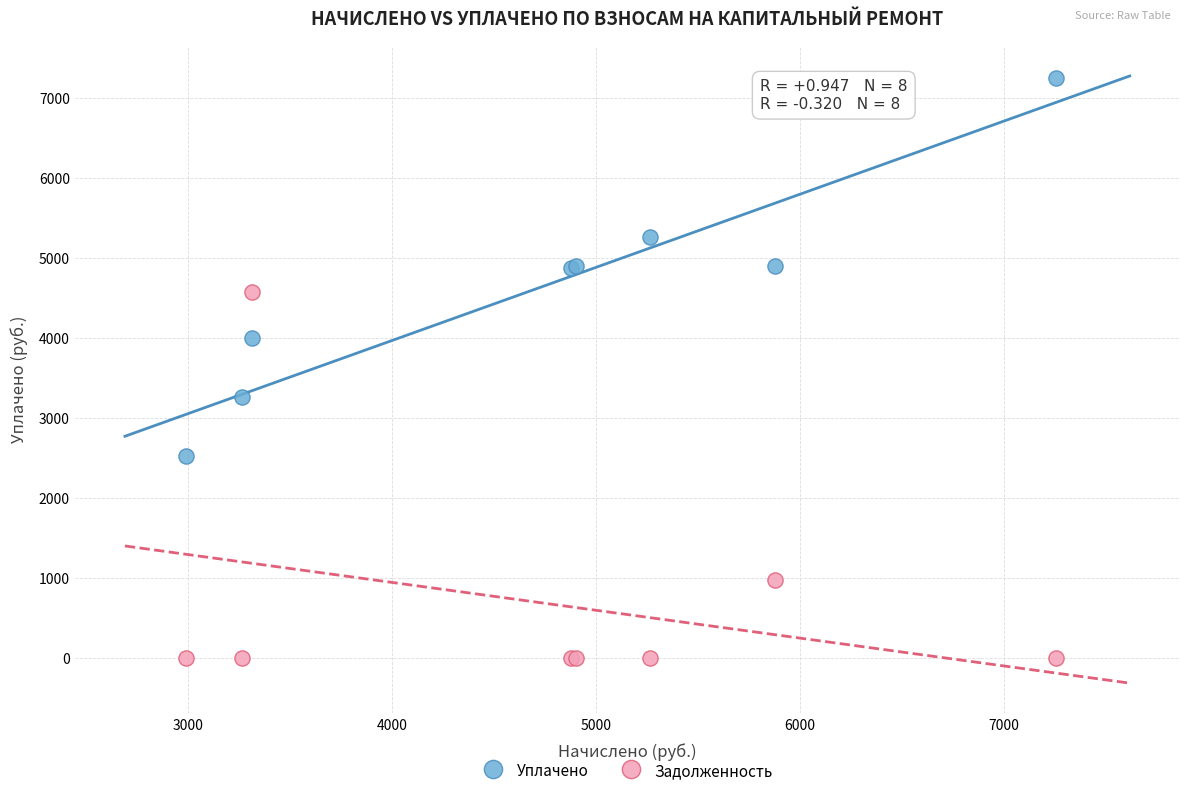

What are all the series names shown in the legend?

Уплачено, Задолженность